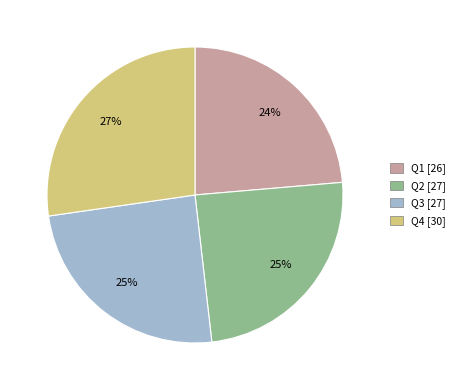

Is the sum of Q3 and Q1 greater than half?

No